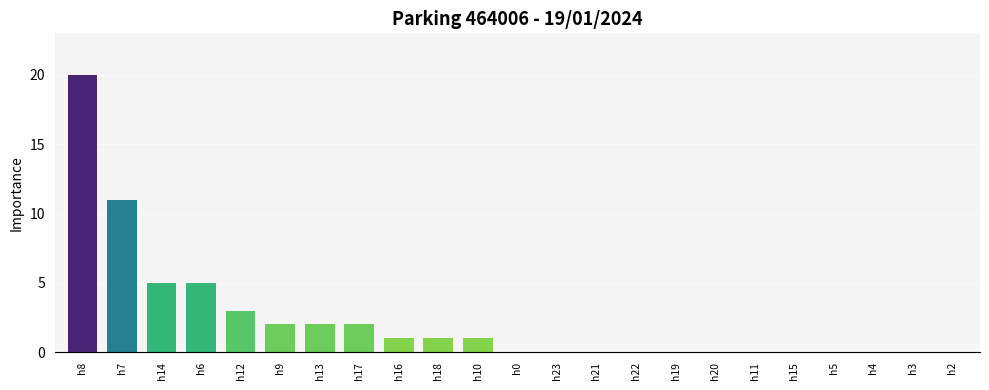

What is the approximate value at h10?

1